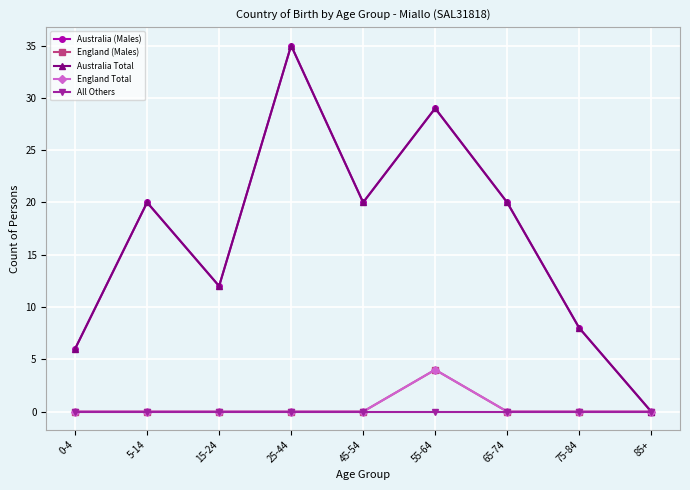

What is the difference between the second highest and minimum values in the Australia (Males) series?

29